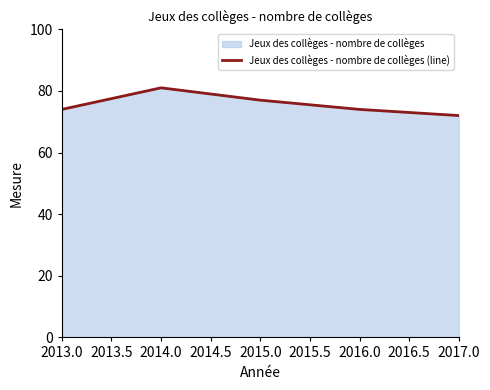

What is the sum of all values?

378